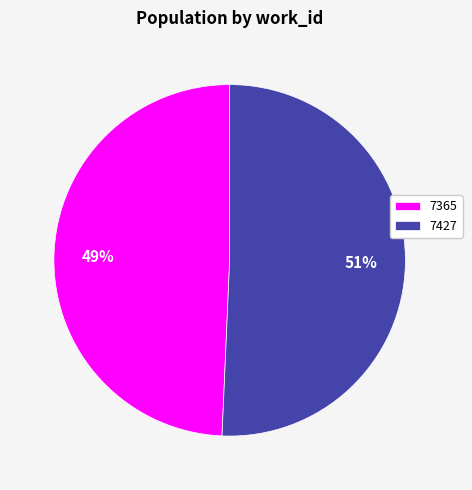

Combined, do 7365 and 7427 account for over 50%?

Yes